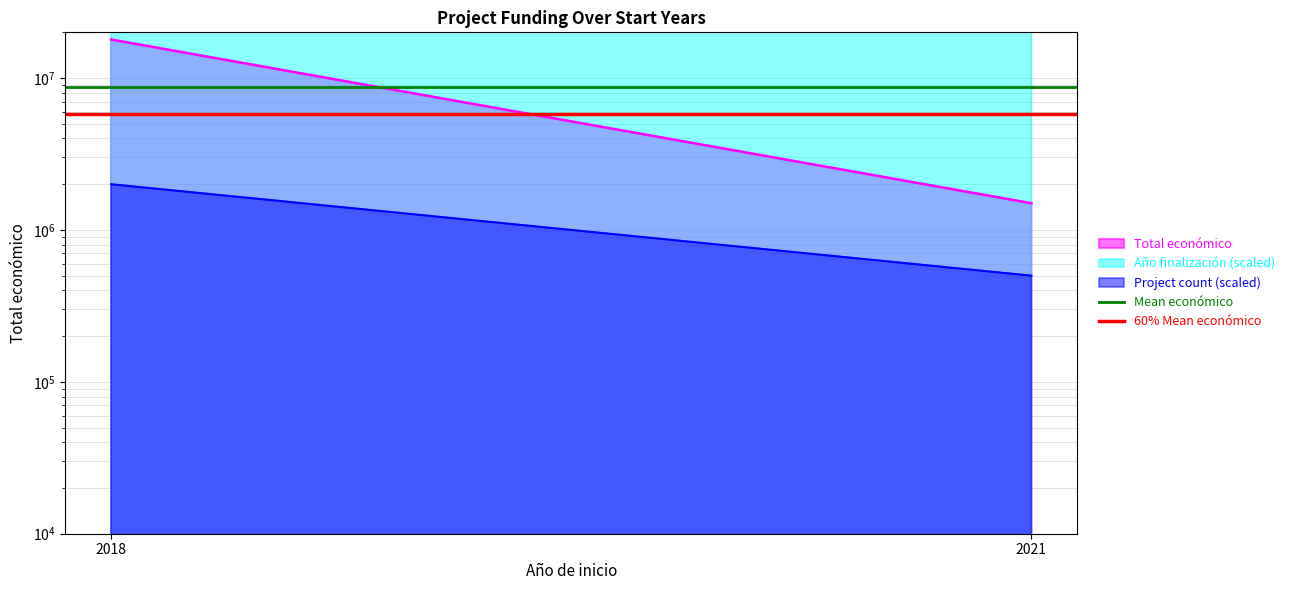

What is the maximum value for Mean económico?

8744472.9